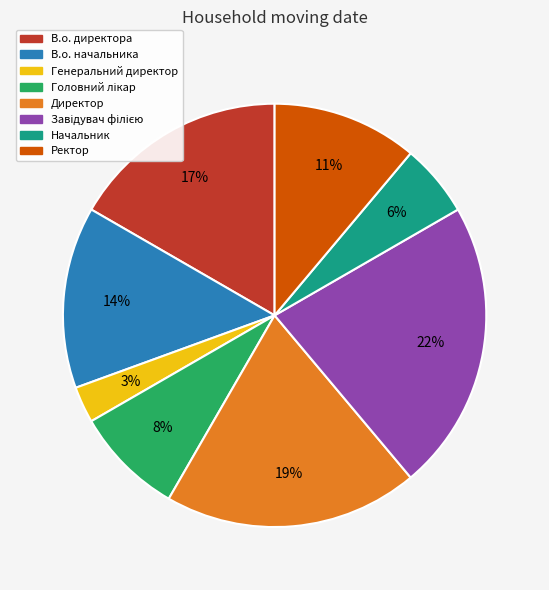

Is it true that В.о. начальника is 14% of the pie?

True